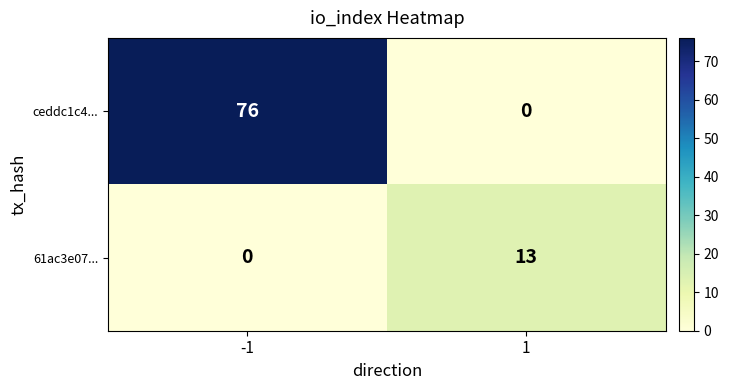

Which series has the largest range (max minus min)?

ceddc1c4...